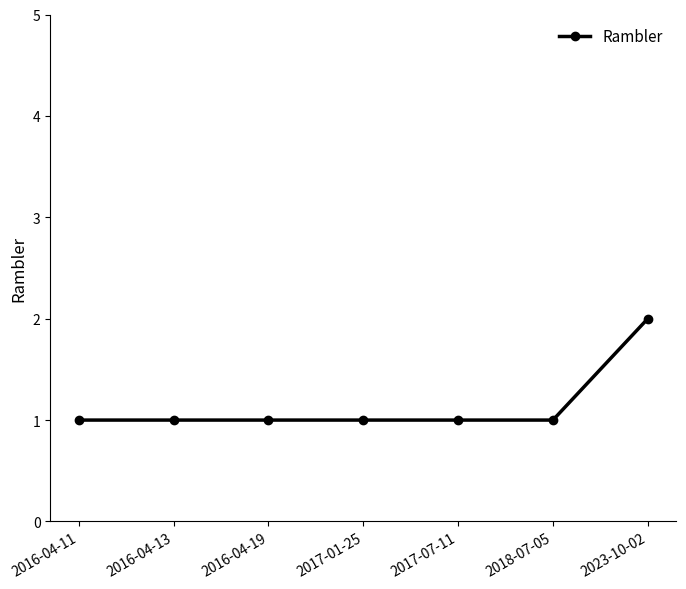

What is the ratio of the value at 2017-07-11 to the value at 2016-04-19?

1.0